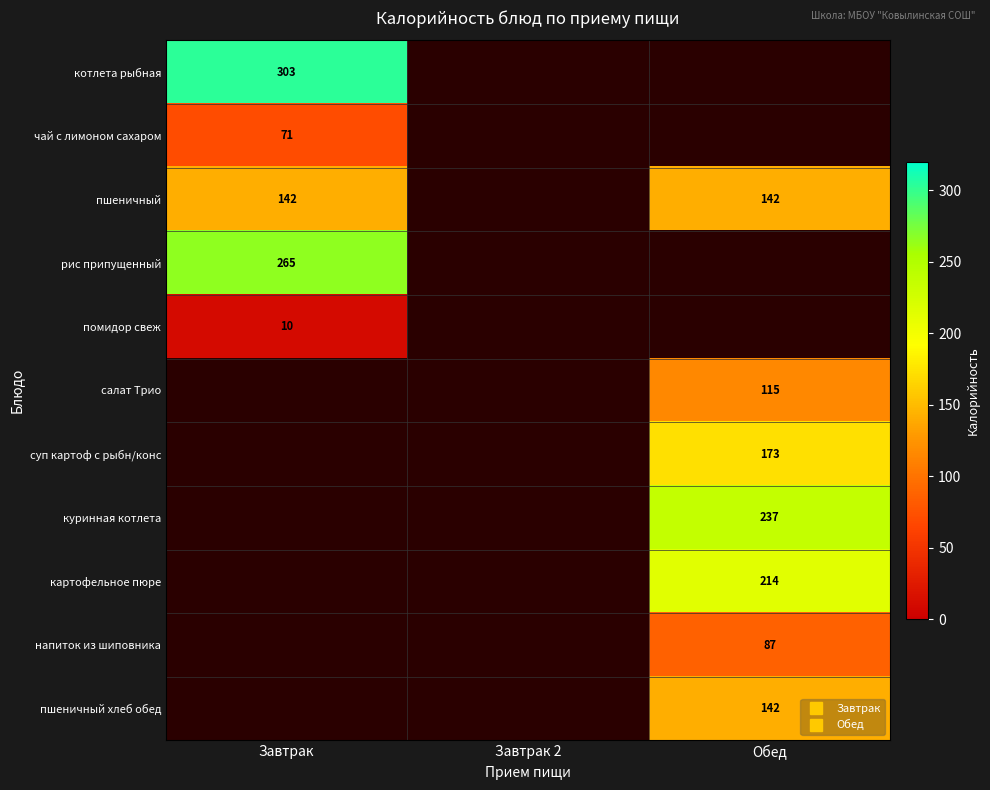

What is the lowest value of the рис припущенный series?

265.0